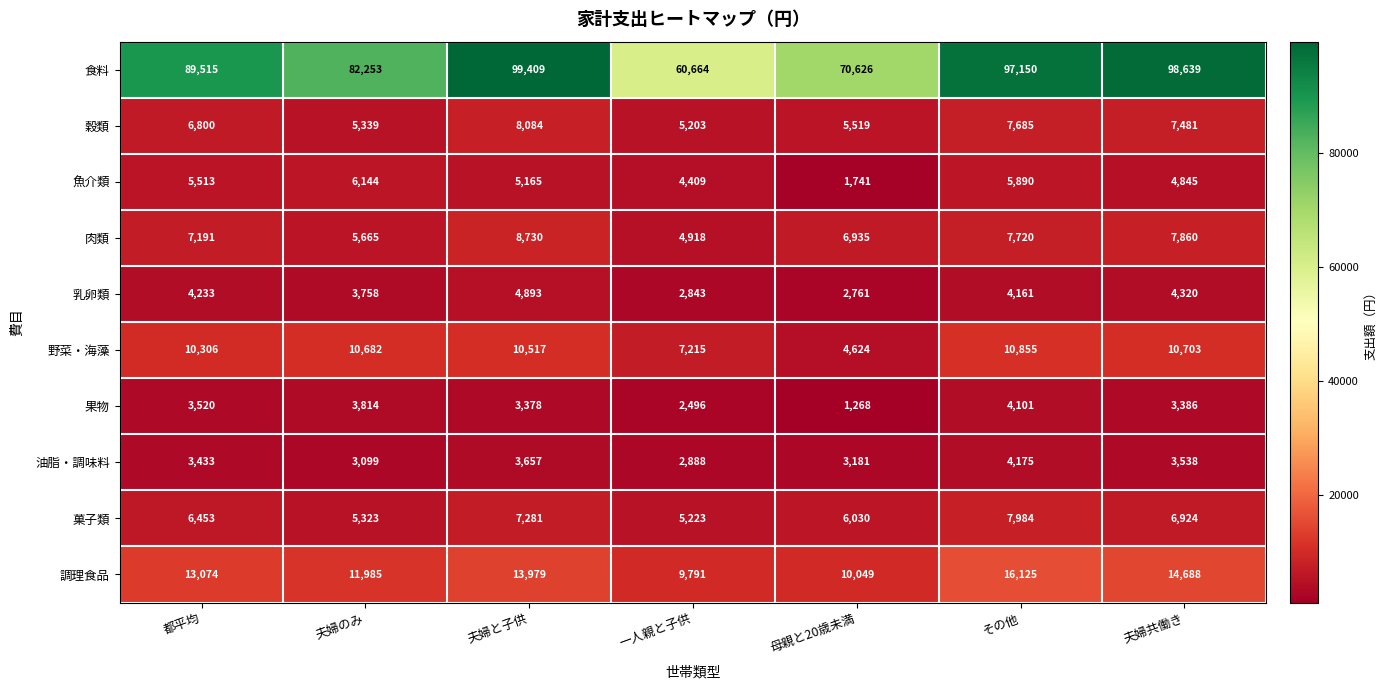

Which category has the highest value in the 油脂・調味料 series?

その他